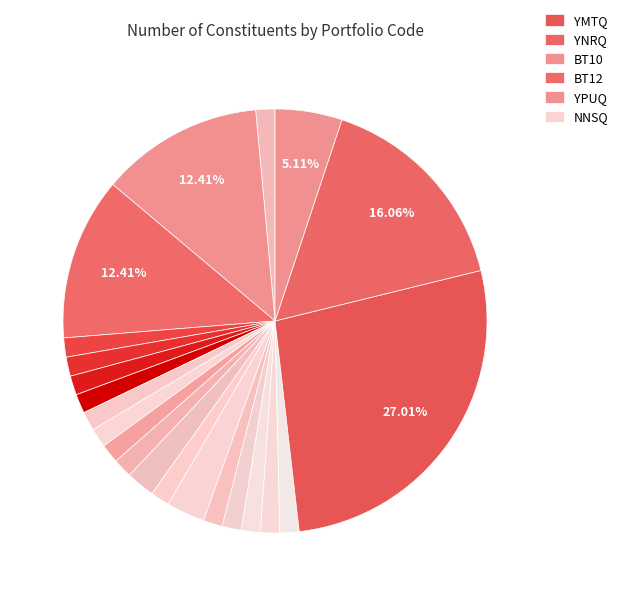

What is the smallest slice in the pie chart?

BOKQ